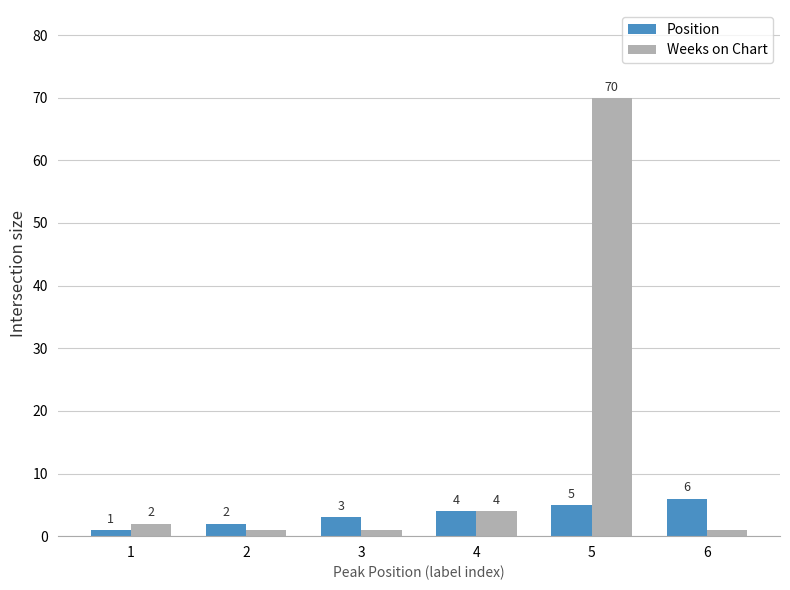

List the series in order of their overall mean, highest first.

Weeks on Chart, Position